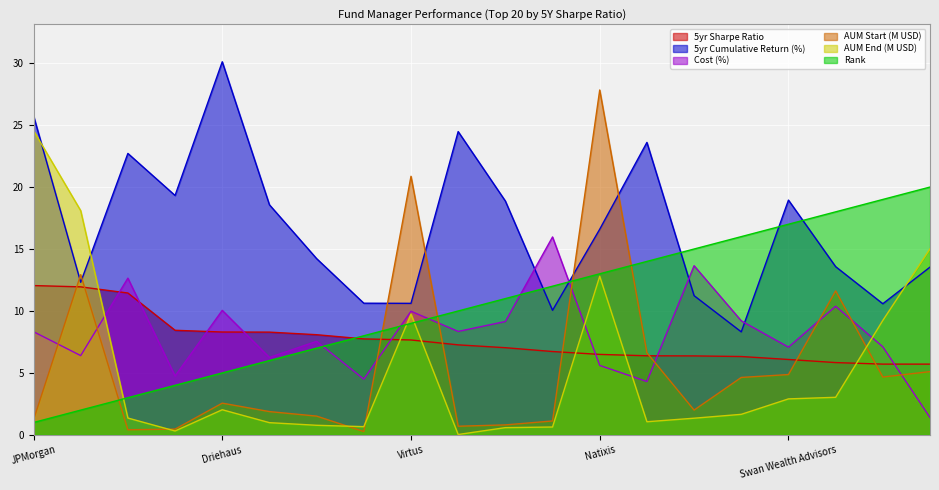

What is the total value across all series at Grant Park Fund?

47.5